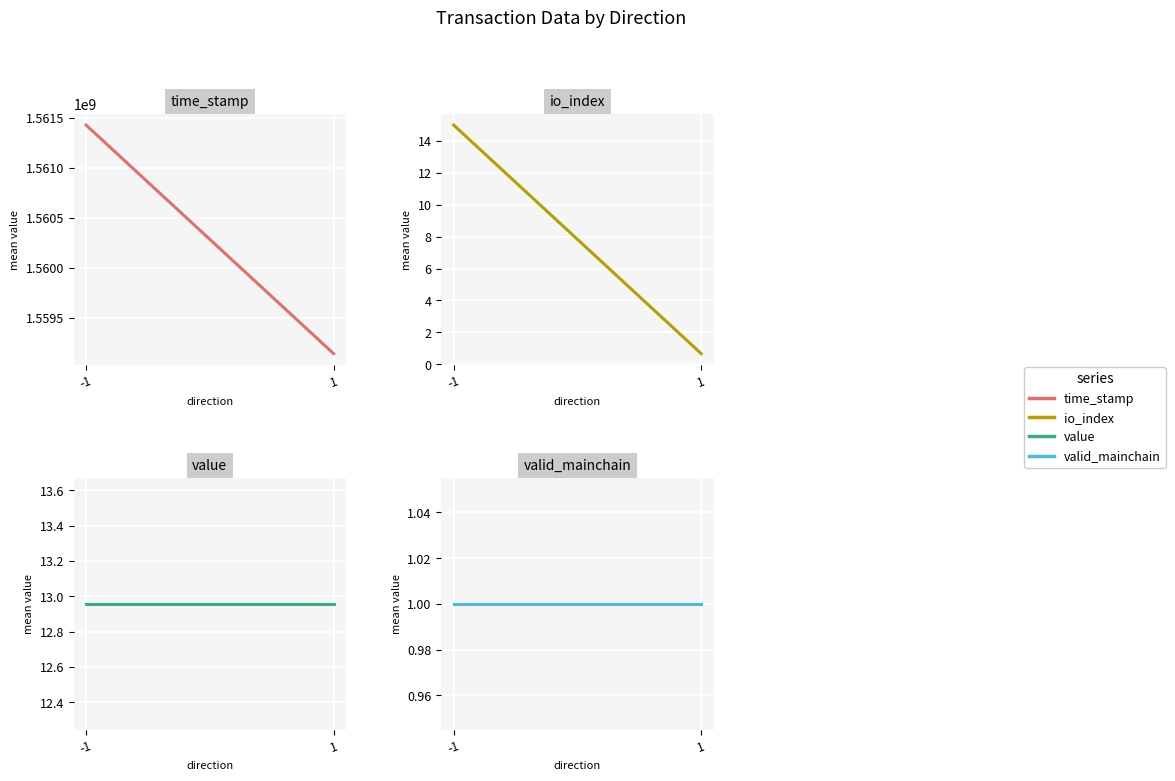

What is the maximum value shown in the chart?

1561427534.0